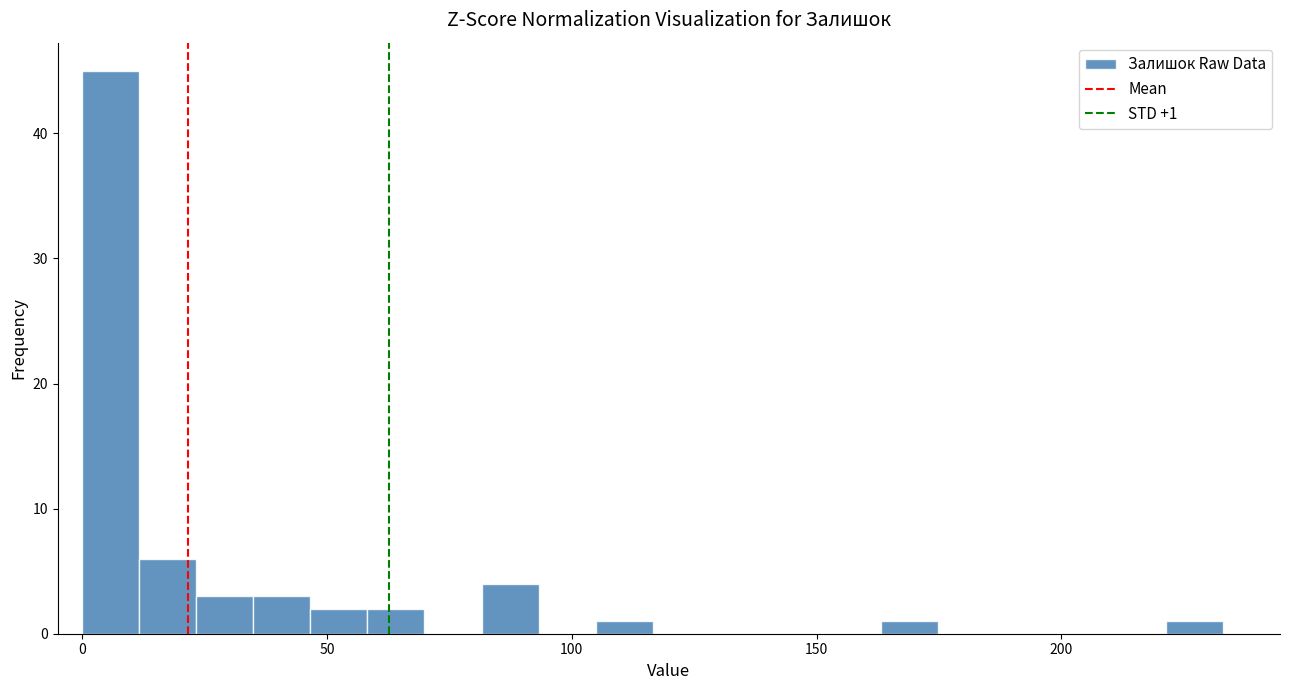

Around what value on the x-axis is the tallest bar? Give the approximate position of its centre, as read against the axis.

5